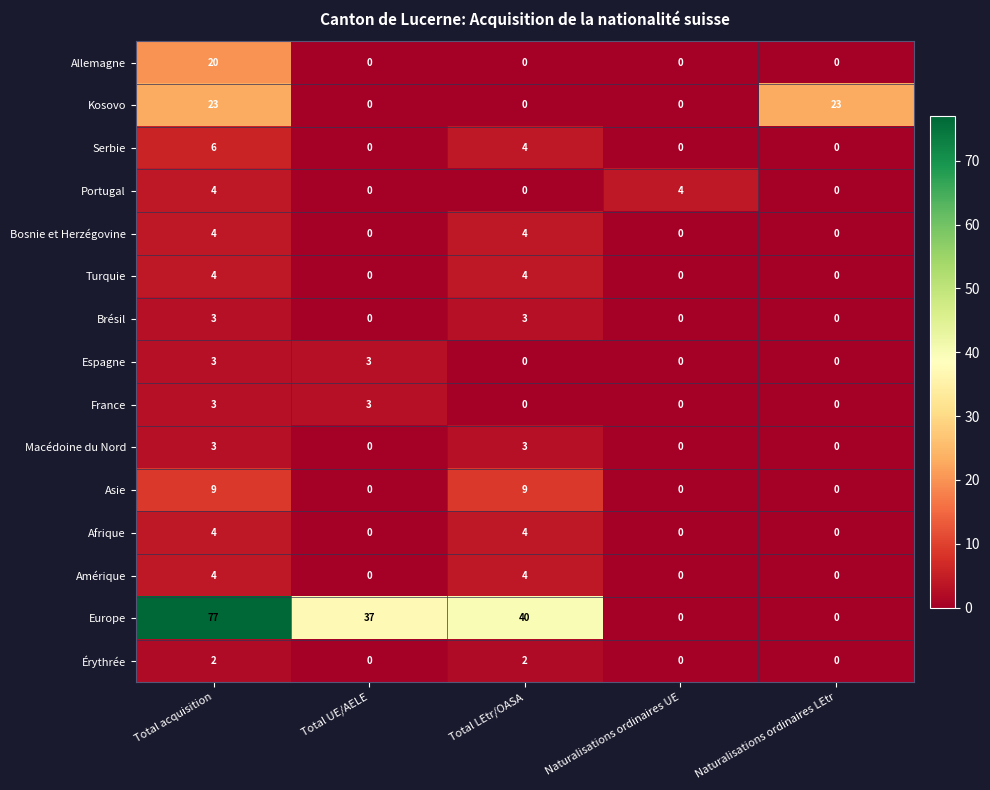

Is it true that Kosovo equals 12 at Naturalisations ordinaires LEtr?

False